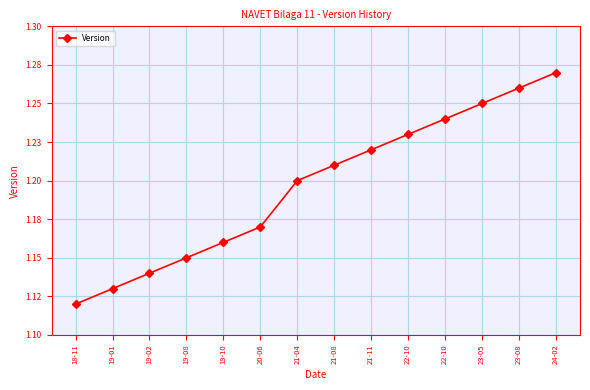

Does the chart have visible grid lines?

Yes